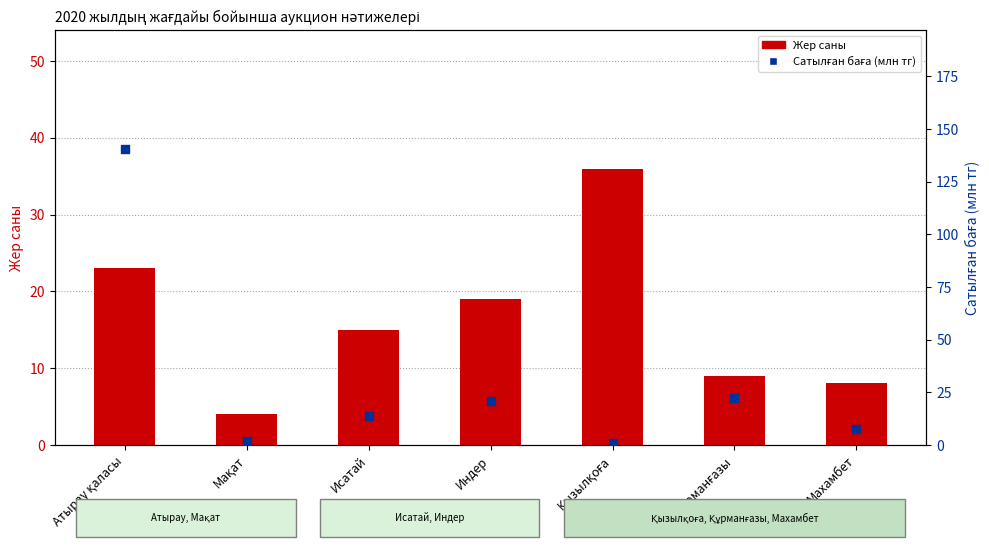

What is the total value across all series at Индер?

39.7